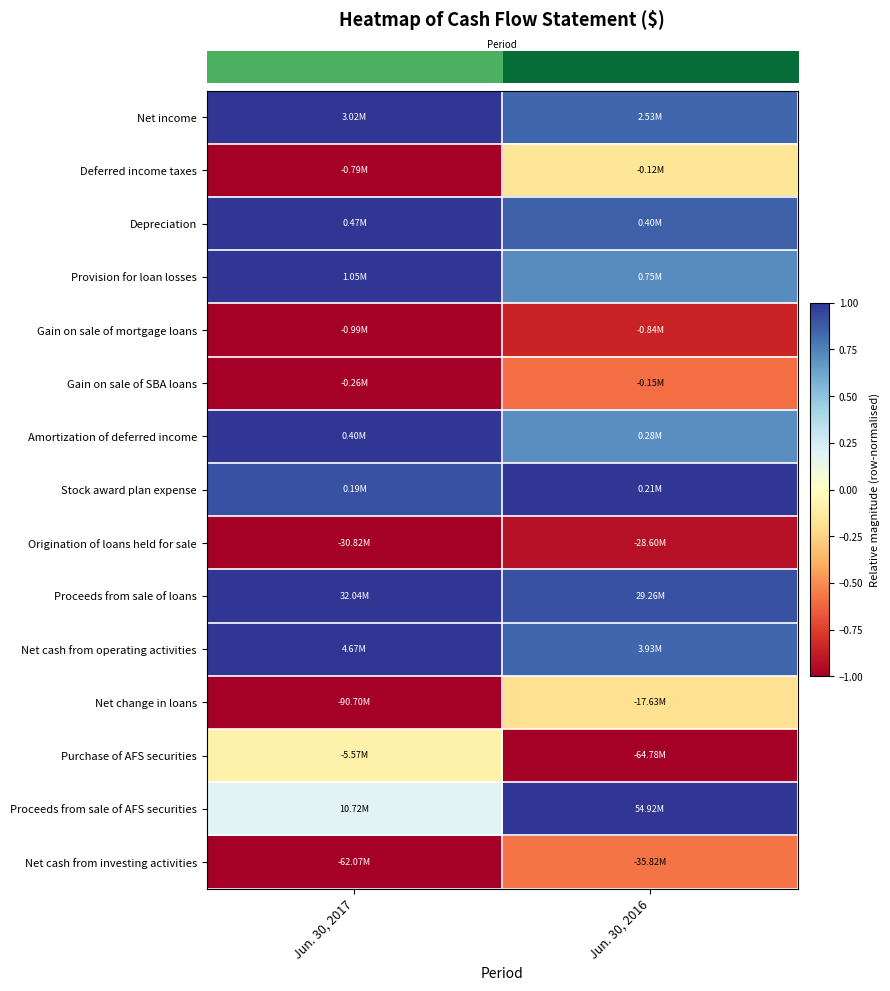

What is the total value across all series at Jun. 30, 2016?

2.6